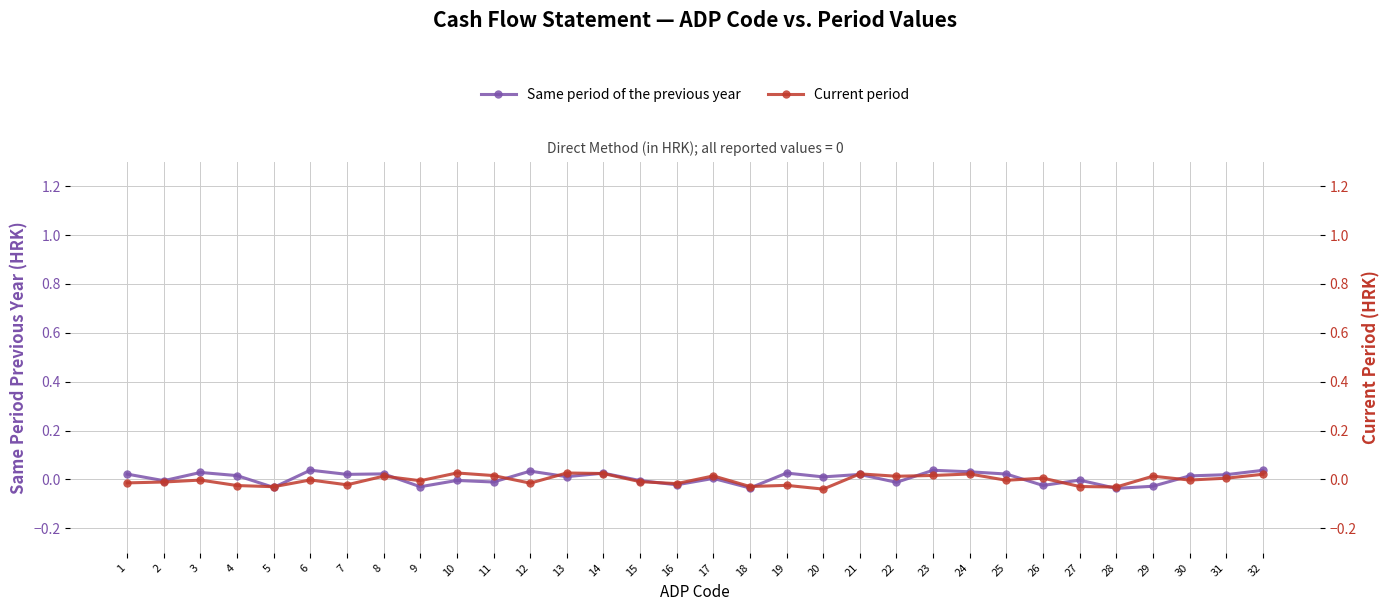

How many lines are shown in the chart?

2